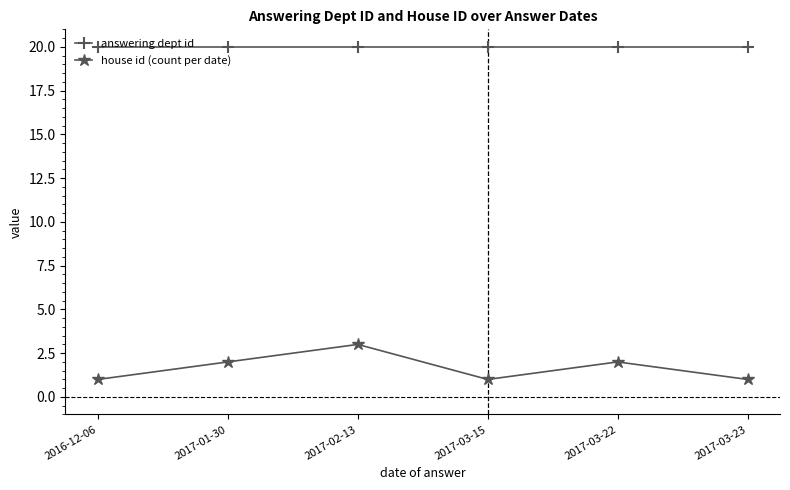

How many categories are shown in the chart?

6